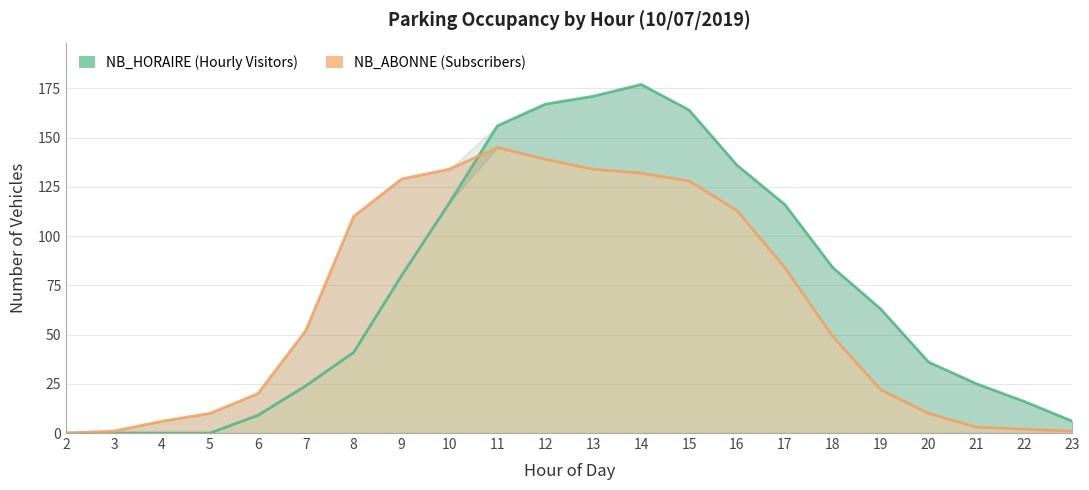

What is the greatest value displayed?

177